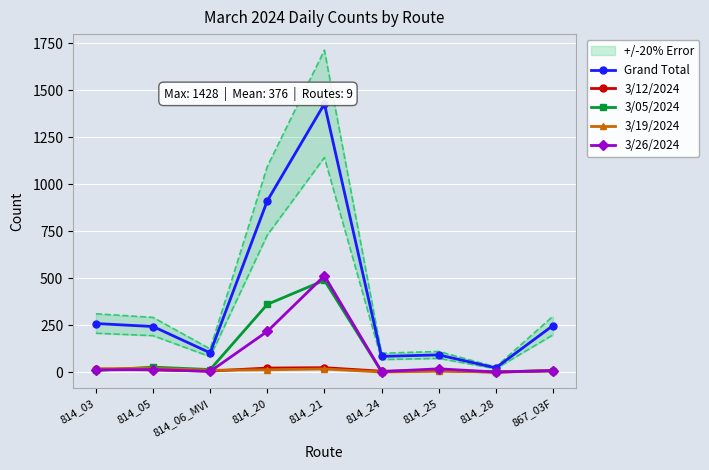

Which has a higher value, 814_20 or 814_03?

814_20